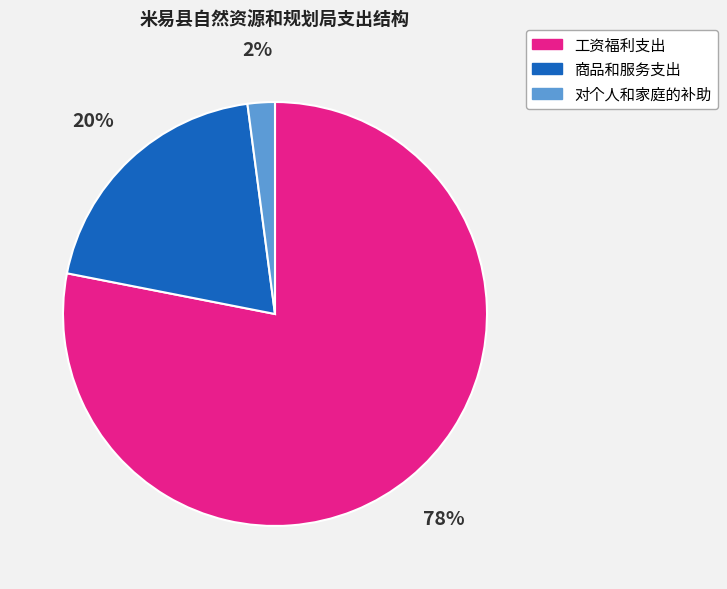

How many segments does this pie chart have?

3